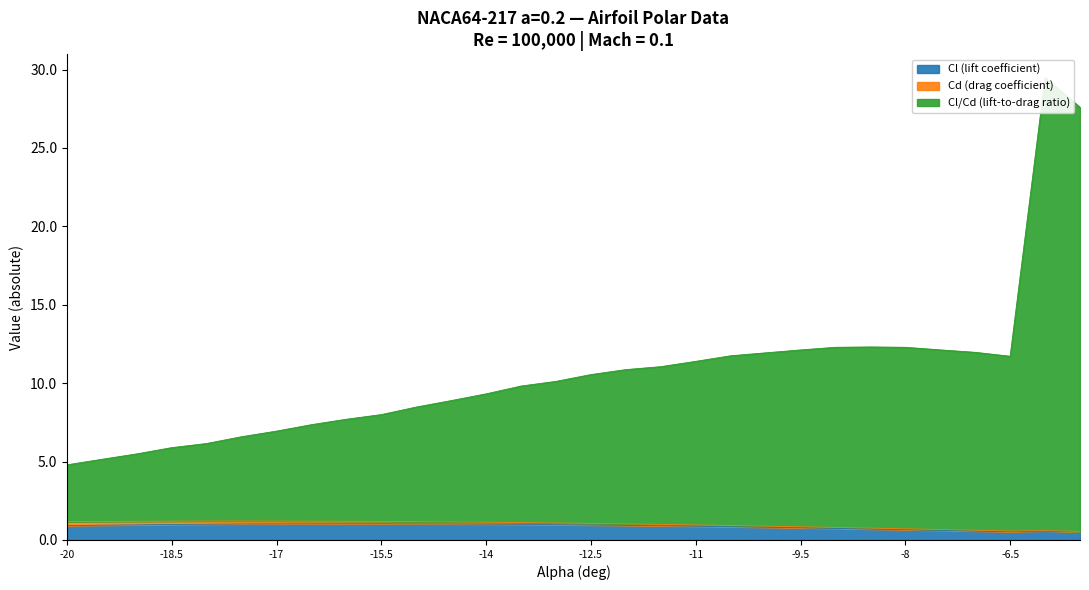

What is the label of the 3rd point from the left?

-19